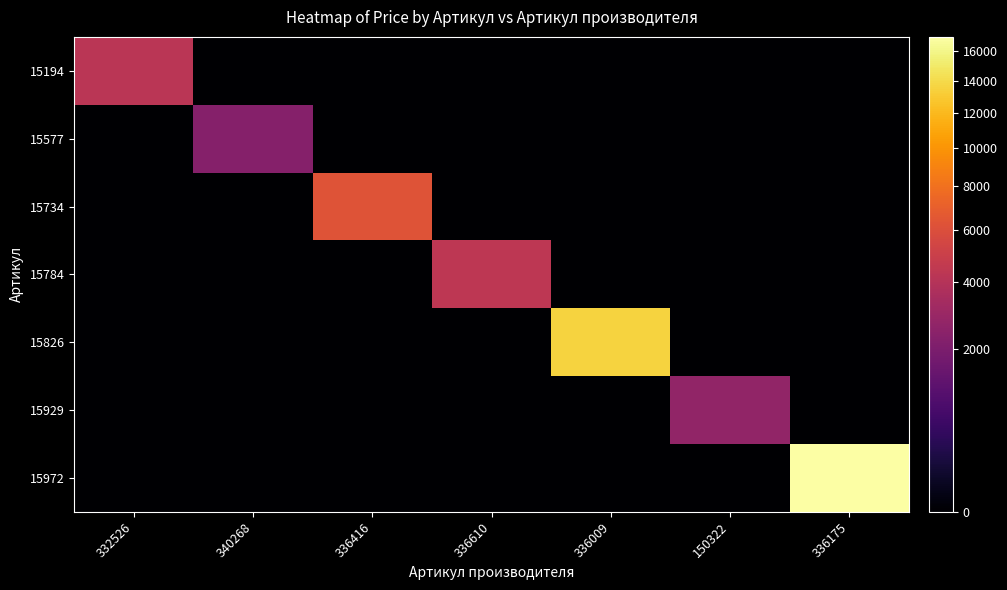

What is the total value across all series at 150322?

2670